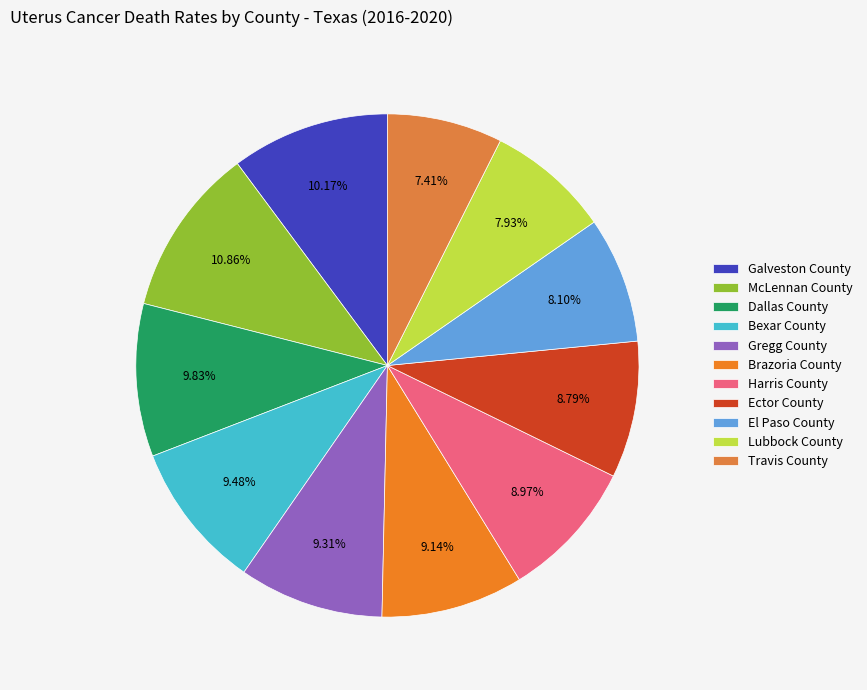

How many segments does this pie chart have?

11